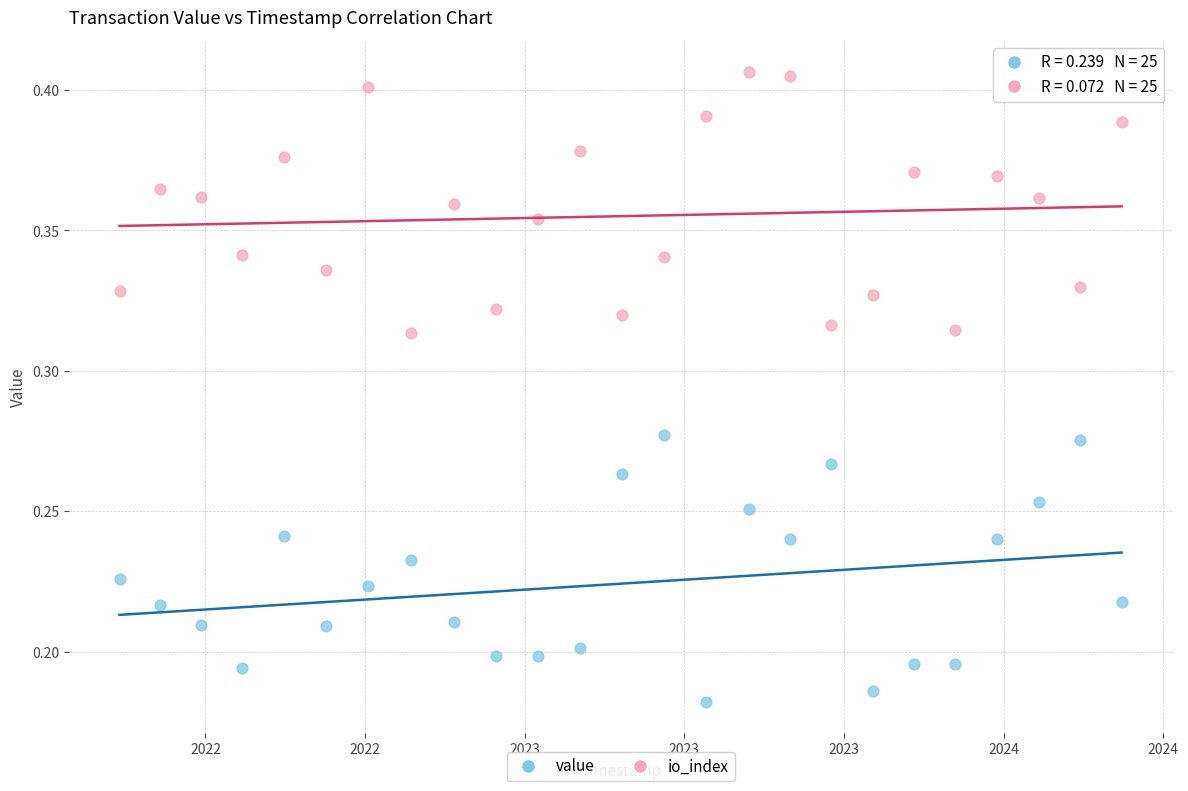

Across all data points, what is the range of X values (max minus min)?

62779311.0